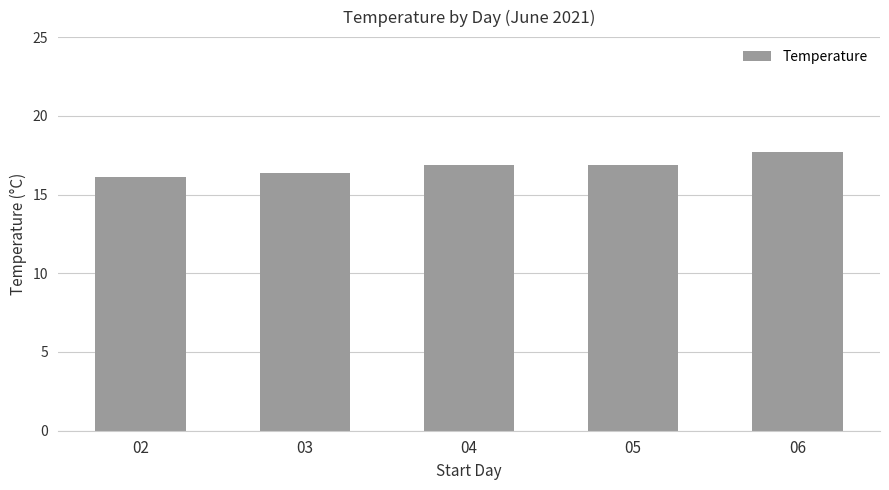

What is the ratio of the value at 04 to the value at 03?

1.0